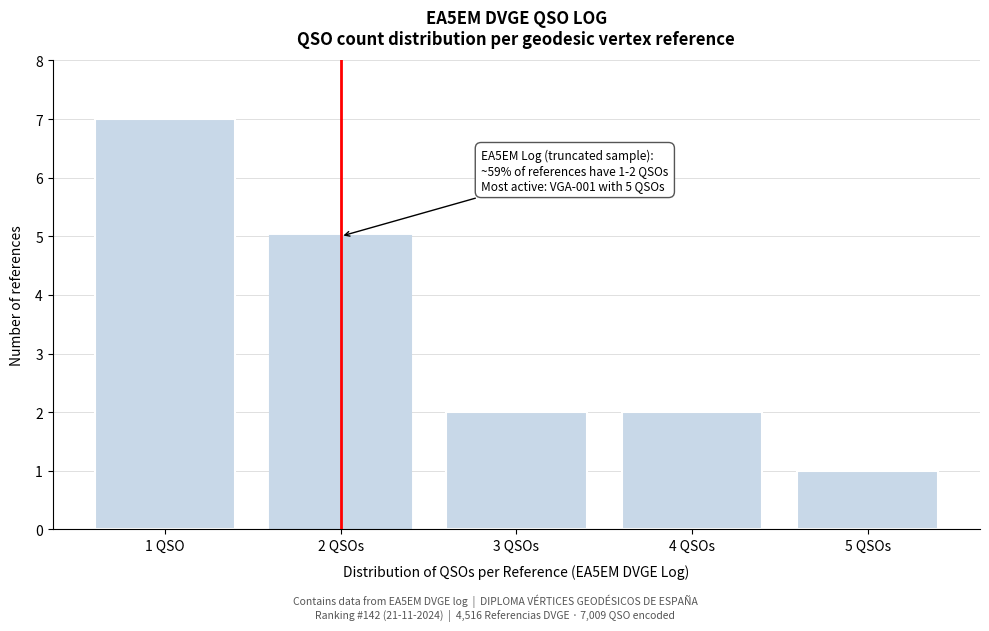

Reading left to right, transcribe all the data shown in this chart.

1 QSO=7	2 QSOs=5	3 QSOs=2	4 QSOs=2	5 QSOs=1